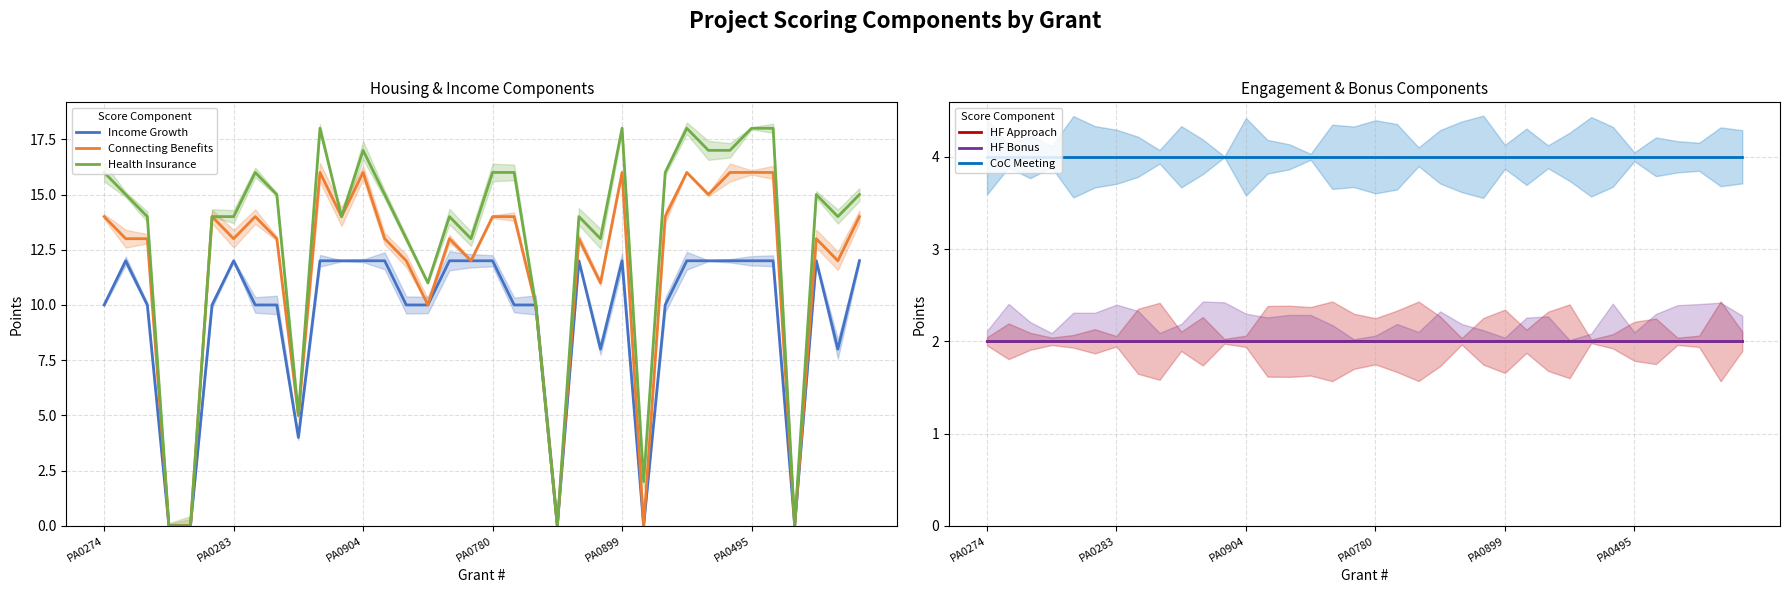

The Connecting Benefits series shows 21 at 16. True or false?

False